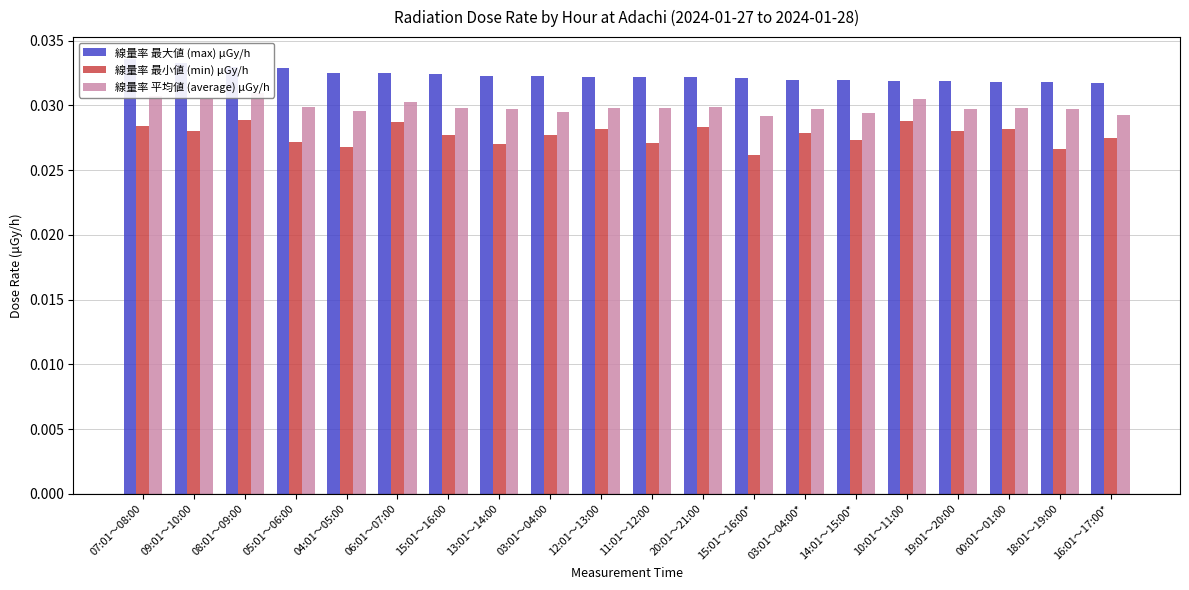

What is the sum of all 線量率 最小値 (min) μGy/h values?

0.6